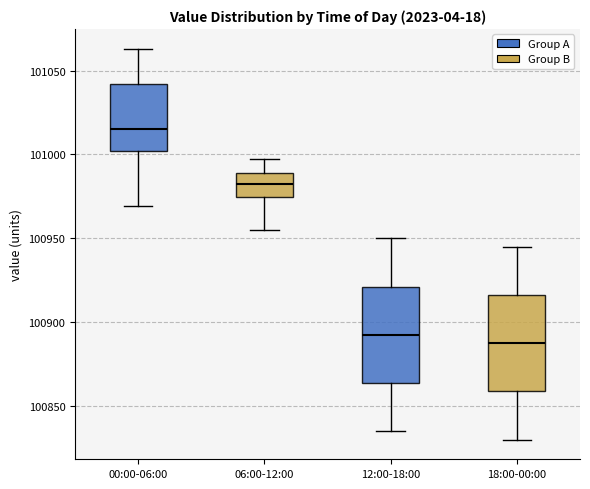

Which box has the lowest median line?

18:00-00:00